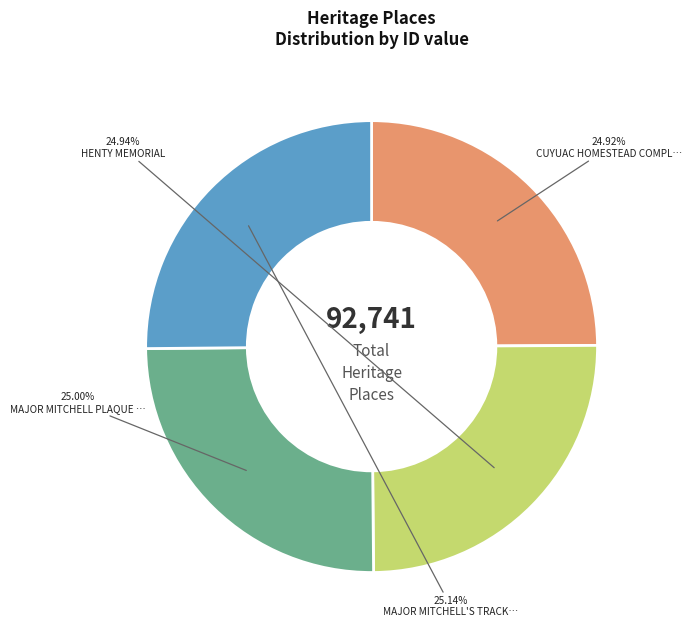

Is there any slice that represents more than half of the pie?

No